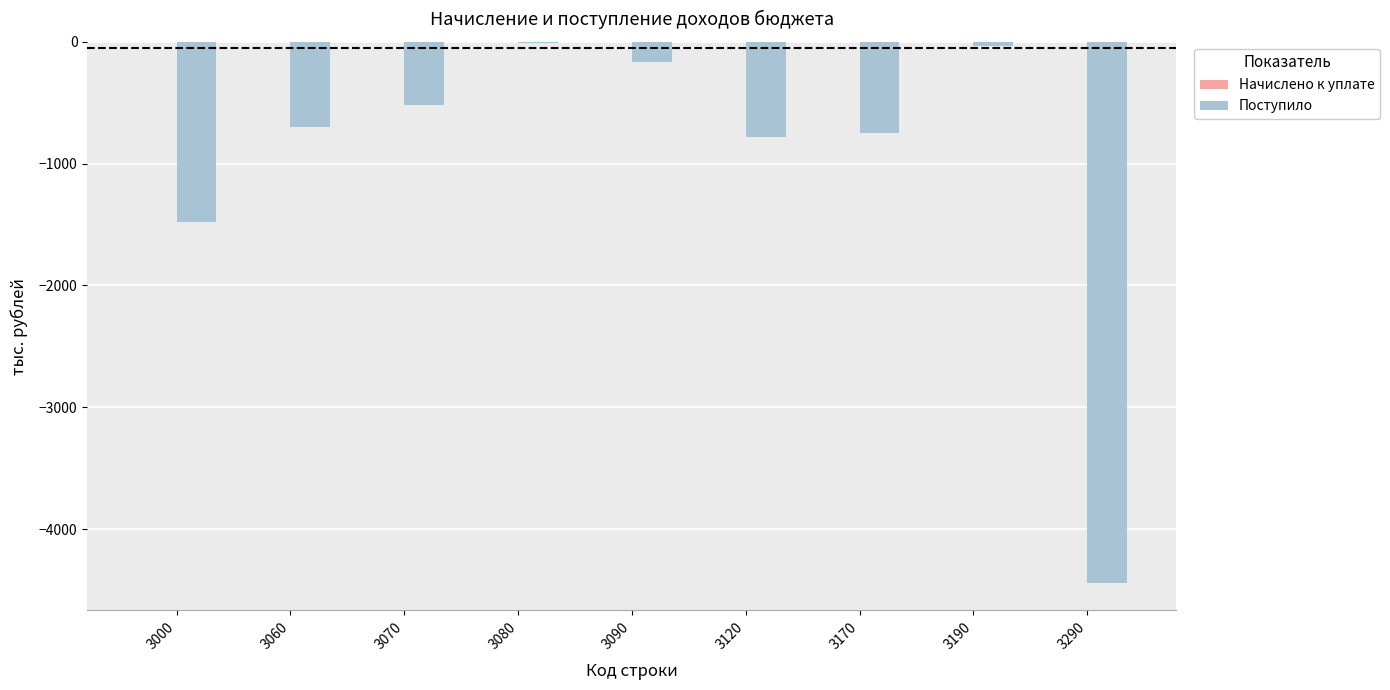

Reading left to right, what are all the values shown in this chart?

3000=-1482	3060=-699	3070=-519	3080=-12	3090=-168	3120=-783	3170=-749	3190=-34	3290=-4446